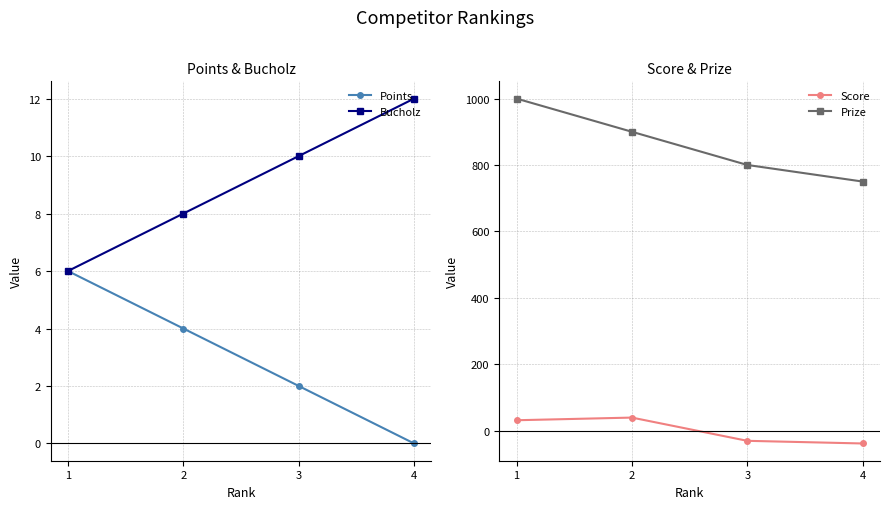

What is the sum of all Prize values?

3450